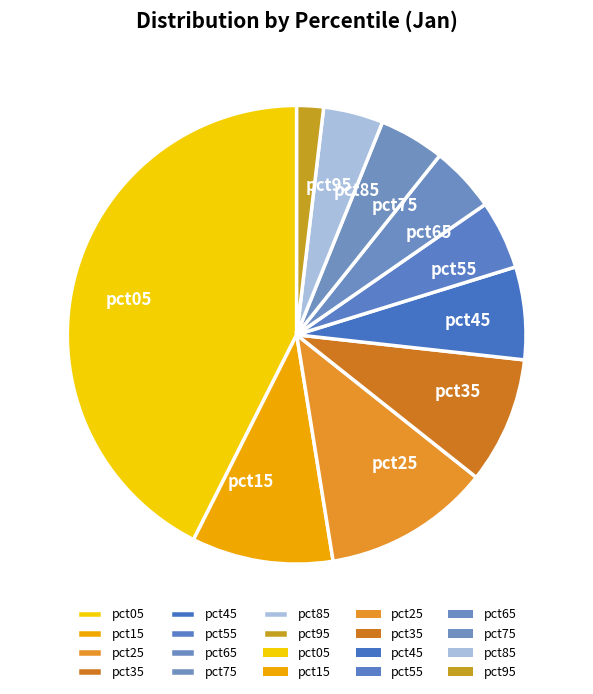

The pct35 slice represents 3% of the pie. True or false?

False